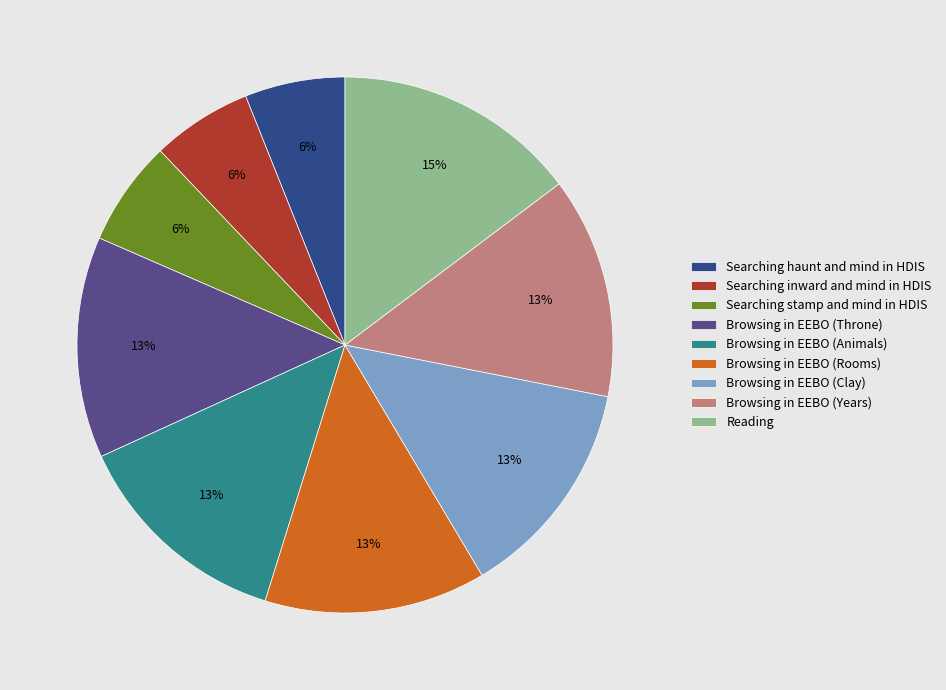

To the nearest percent, what portion does Searching stamp and mind in HDIS represent?

6%